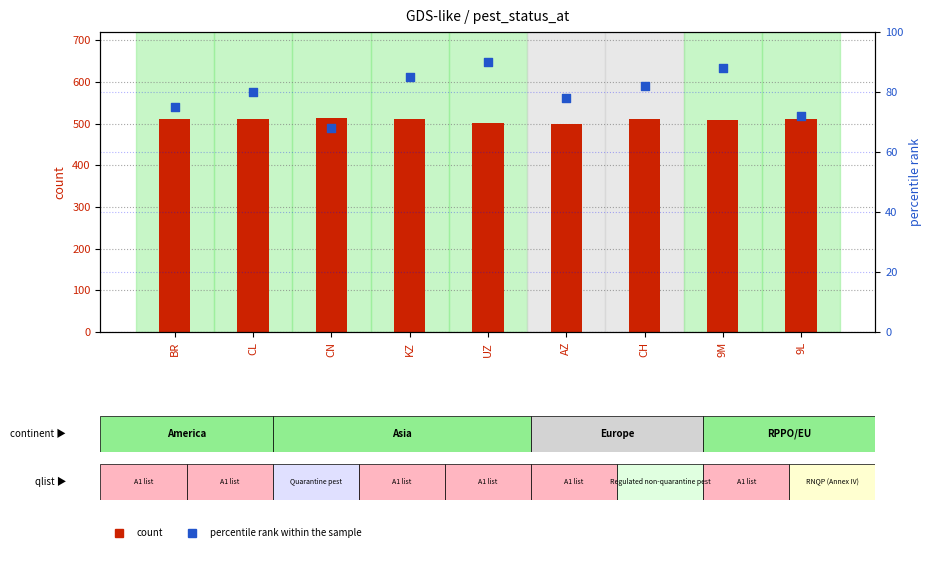

Which series contains the lowest Y value?

percentile rank within the sample